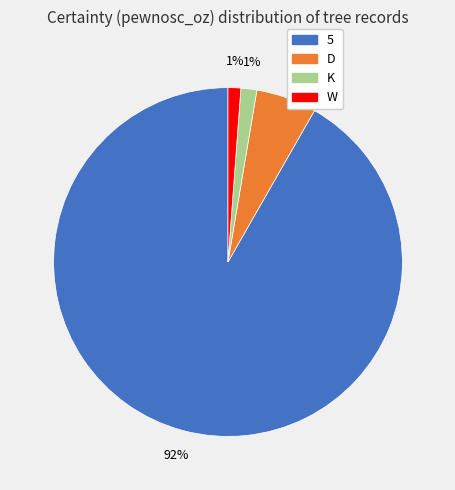

The D slice represents 1% of the pie. True or false?

False